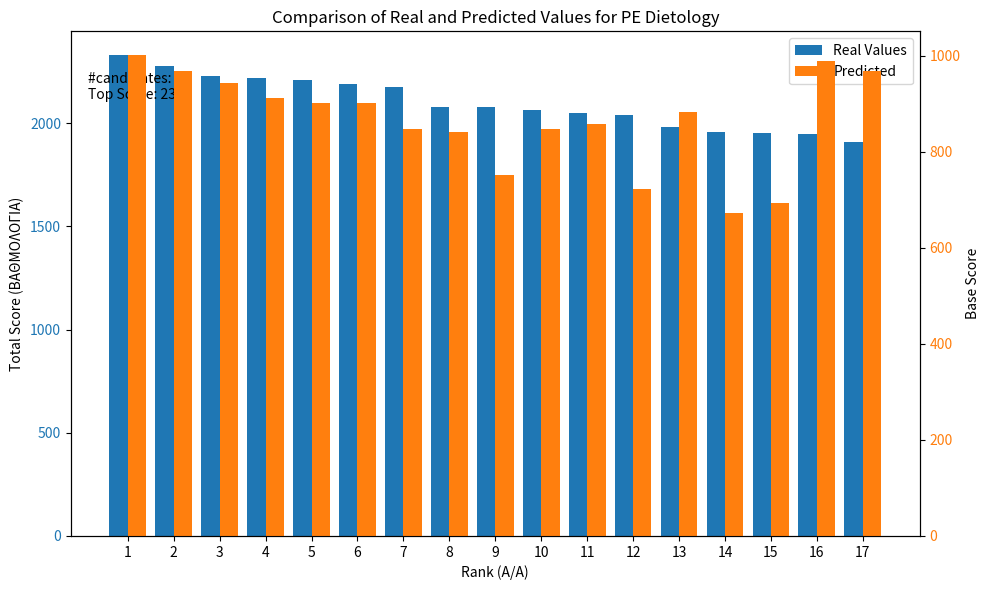

At how many categories does at least one series exceed 2046?

11